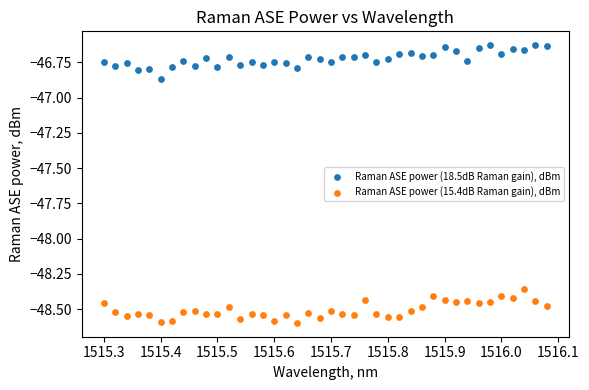

Which series contains the highest Y value?

Raman ASE power (18.5dB Raman gain), dBm